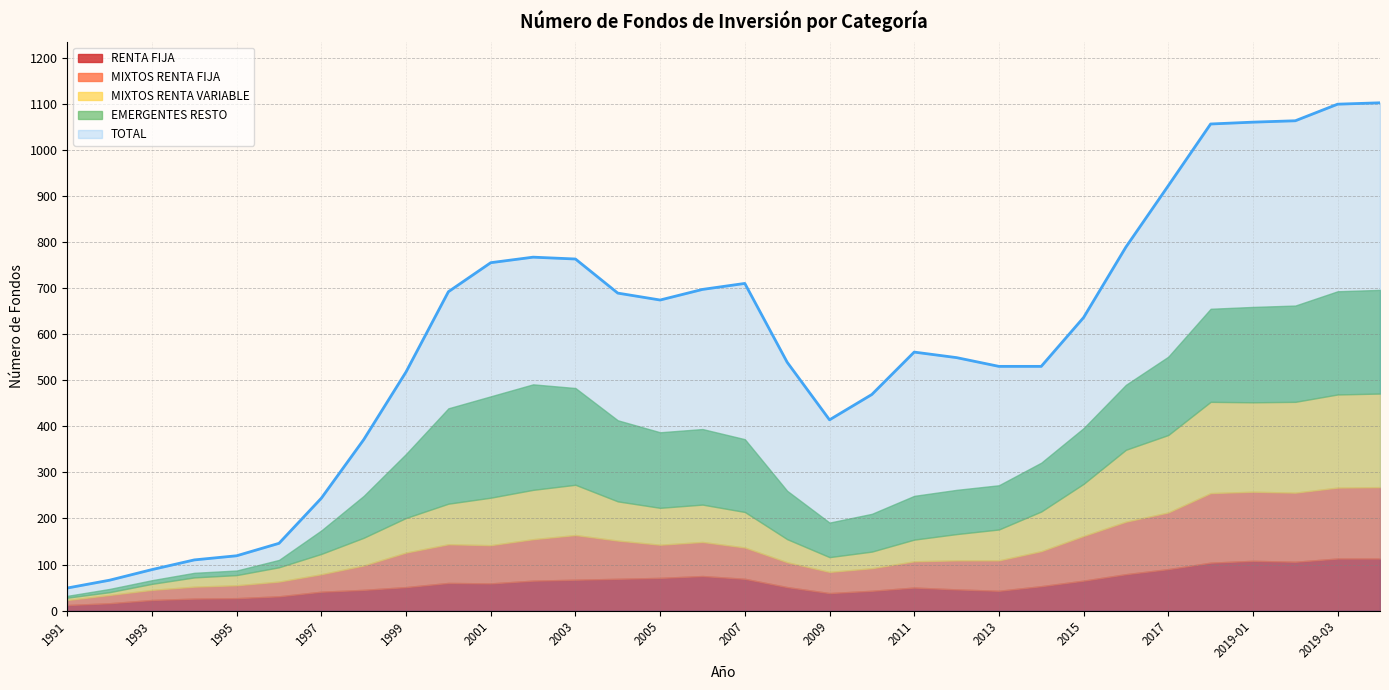

Is it true that EMERGENTES RESTO equals 37 at 2011?

False